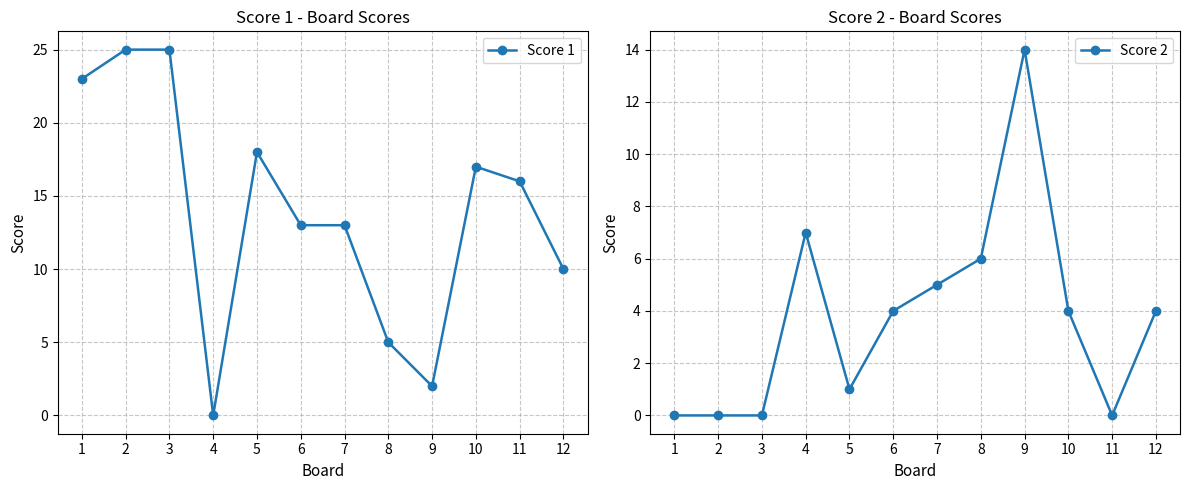

At how many categories does at least one series exceed 8?

10